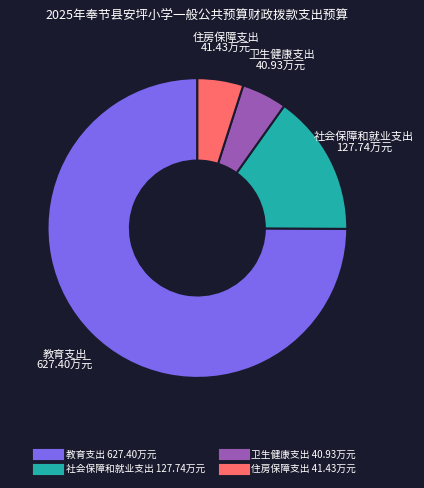

The 社会保障和就业支出 slice represents 30% of the pie. True or false?

False